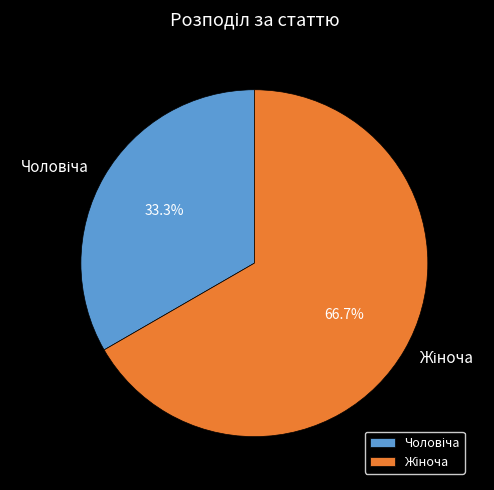

Does any single category account for the majority?

Yes